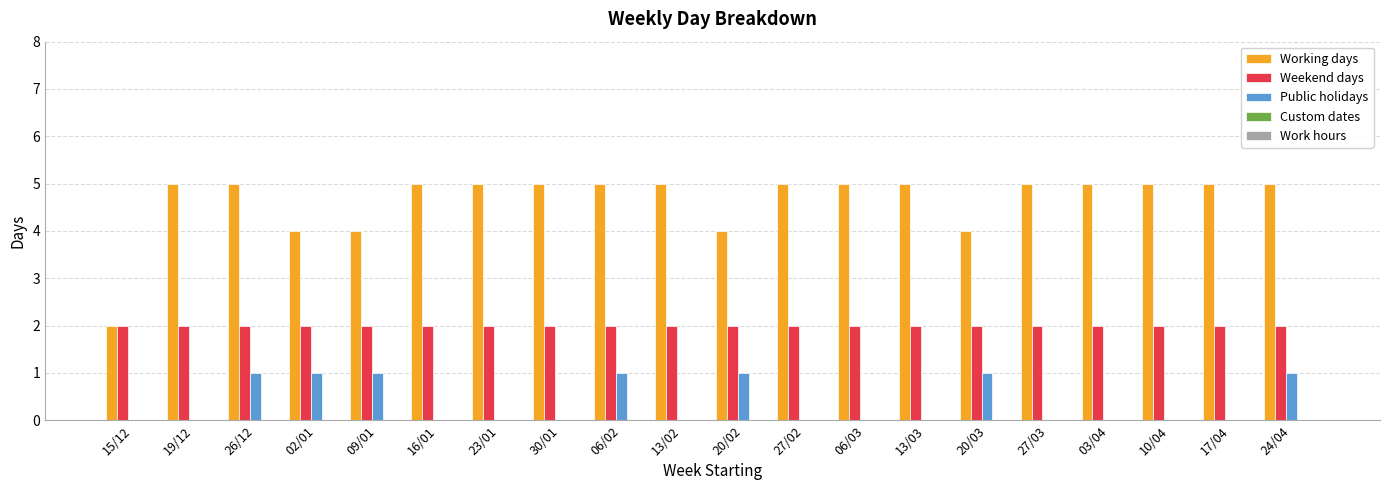

Is the value of Public holidays at 20/03 greater than the value of Weekend days at 27/03?

No